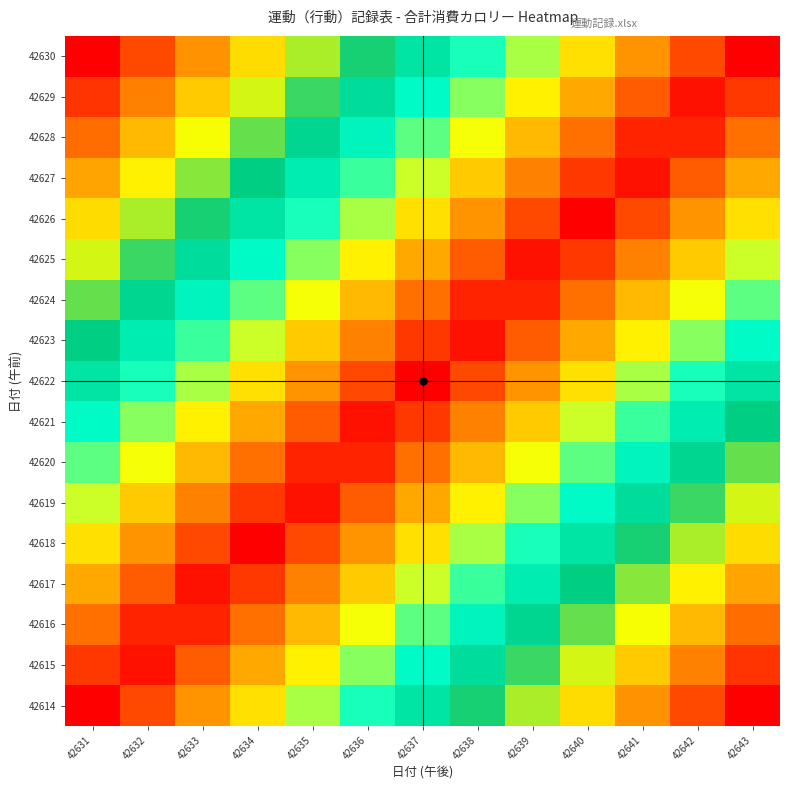

Reading right to left, list all the values displayed in this chart.

42614: 42643=1.0	42642=0.9	42641=0.8	42640=0.8	42639=0.7	42638=0.6	42637=0.5	42636=0.4	42635=0.3	42634=0.2	42633=0.2	42632=0.1	42631=0.0
42615: 42643=0.9	42642=0.9	42641=0.8	42640=0.7	42639=0.6	42638=0.5	42637=0.4	42636=0.4	42635=0.3	42634=0.2	42633=0.1	42632=0.0	42631=0.1
42616: 42643=0.9	42642=0.8	42641=0.7	42640=0.6	42639=0.5	42638=0.5	42637=0.4	42636=0.3	42635=0.2	42634=0.1	42633=0.0	42632=0.0	42631=0.1
42617: 42643=0.8	42642=0.7	42641=0.6	42640=0.6	42639=0.5	42638=0.4	42637=0.3	42636=0.2	42635=0.1	42634=0.1	42633=0.0	42632=0.1	42631=0.2
42618: 42643=0.8	42642=0.7	42641=0.6	42640=0.5	42639=0.4	42638=0.3	42637=0.2	42636=0.2	42635=0.1	42634=0.0	42633=0.1	42632=0.2	42631=0.2
42619: 42643=0.7	42642=0.6	42641=0.5	42640=0.4	42639=0.4	42638=0.3	42637=0.2	42636=0.1	42635=0.0	42634=0.1	42633=0.1	42632=0.2	42631=0.3
42620: 42643=0.6	42642=0.5	42641=0.5	42640=0.4	42639=0.3	42638=0.2	42637=0.1	42636=0.0	42635=0.0	42634=0.1	42633=0.2	42632=0.3	42631=0.4
42621: 42643=0.6	42642=0.5	42641=0.4	42640=0.3	42639=0.2	42638=0.1	42637=0.1	42636=0.0	42635=0.1	42634=0.2	42633=0.3	42632=0.4	42631=0.4
42622: 42643=0.5	42642=0.4	42641=0.3	42640=0.2	42639=0.2	42638=0.1	42637=0.0	42636=0.1	42635=0.2	42634=0.2	42633=0.3	42632=0.4	42631=0.5
42623: 42643=0.4	42642=0.4	42641=0.3	42640=0.2	42639=0.1	42638=0.0	42637=0.1	42636=0.1	42635=0.2	42634=0.3	42633=0.4	42632=0.5	42631=0.6
42624: 42643=0.4	42642=0.3	42641=0.2	42640=0.1	42639=0.0	42638=0.0	42637=0.1	42636=0.2	42635=0.3	42634=0.4	42633=0.5	42632=0.5	42631=0.6
42625: 42643=0.3	42642=0.2	42641=0.1	42640=0.1	42639=0.0	42638=0.1	42637=0.2	42636=0.3	42635=0.4	42634=0.4	42633=0.5	42632=0.6	42631=0.7
42626: 42643=0.2	42642=0.2	42641=0.1	42640=0.0	42639=0.1	42638=0.2	42637=0.2	42636=0.3	42635=0.4	42634=0.5	42633=0.6	42632=0.7	42631=0.8
42627: 42643=0.2	42642=0.1	42641=0.0	42640=0.1	42639=0.1	42638=0.2	42637=0.3	42636=0.4	42635=0.5	42634=0.6	42633=0.6	42632=0.7	42631=0.8
42628: 42643=0.1	42642=0.0	42641=0.0	42640=0.1	42639=0.2	42638=0.3	42637=0.4	42636=0.5	42635=0.5	42634=0.6	42633=0.7	42632=0.8	42631=0.9
42629: 42643=0.1	42642=0.0	42641=0.1	42640=0.2	42639=0.3	42638=0.4	42637=0.4	42636=0.5	42635=0.6	42634=0.7	42633=0.8	42632=0.9	42631=0.9
42630: 42643=0.0	42642=0.1	42641=0.2	42640=0.2	42639=0.3	42638=0.4	42637=0.5	42636=0.6	42635=0.7	42634=0.8	42633=0.8	42632=0.9	42631=1.0